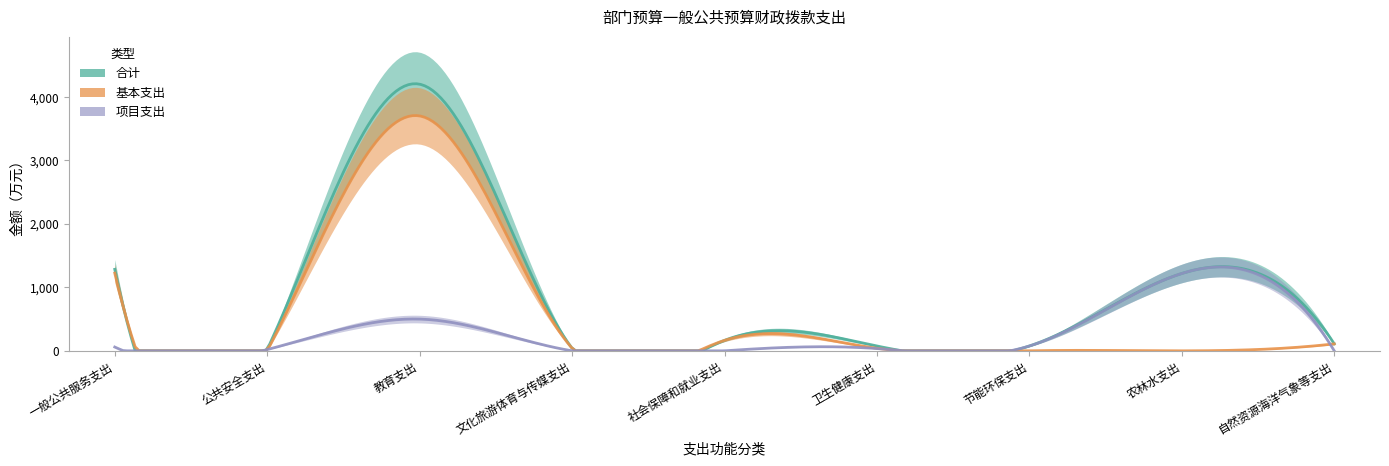

In 基本支出, how many points are higher than both neighbors (excluding endpoints)?

2